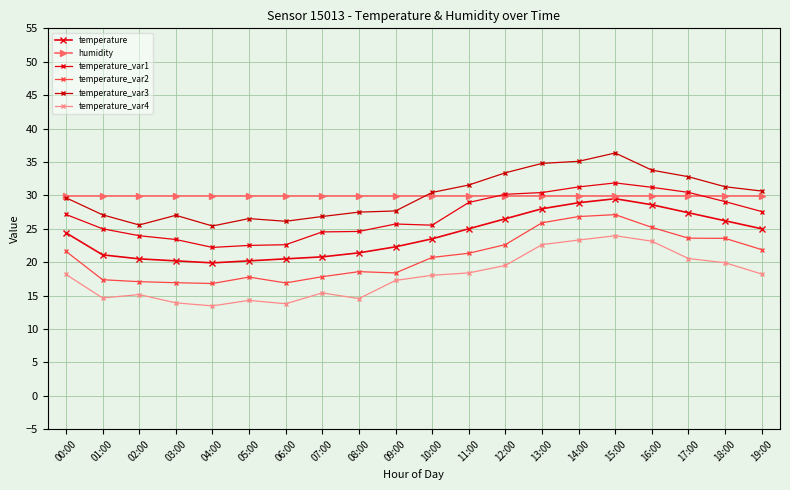

Rank the series by their maximum value, from lowest to highest.

temperature_var4, temperature_var2, temperature, humidity, temperature_var1, temperature_var3